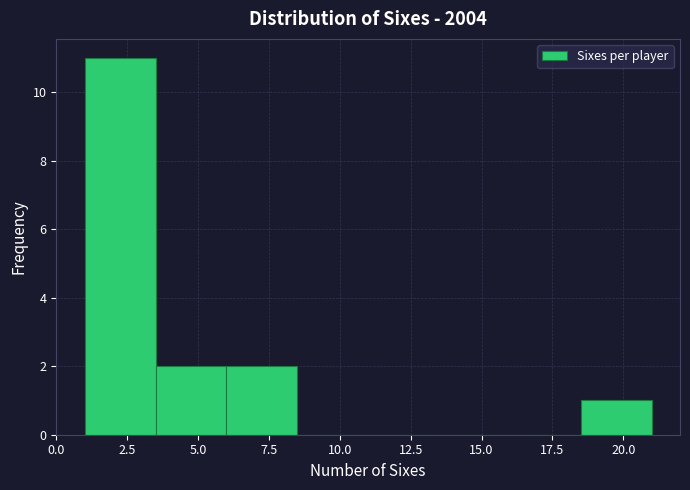

Over which range of the x-axis is the bar tallest?

1.0 to 3.5